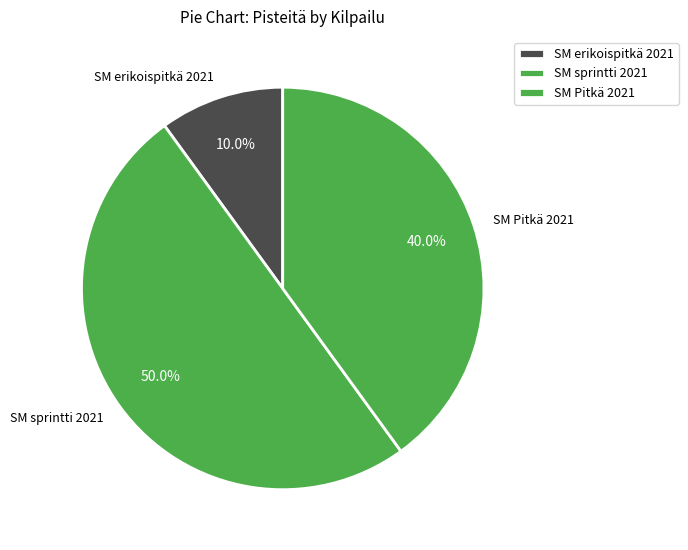

Is it true that SM erikoispitkä 2021 is 10% of the pie?

True